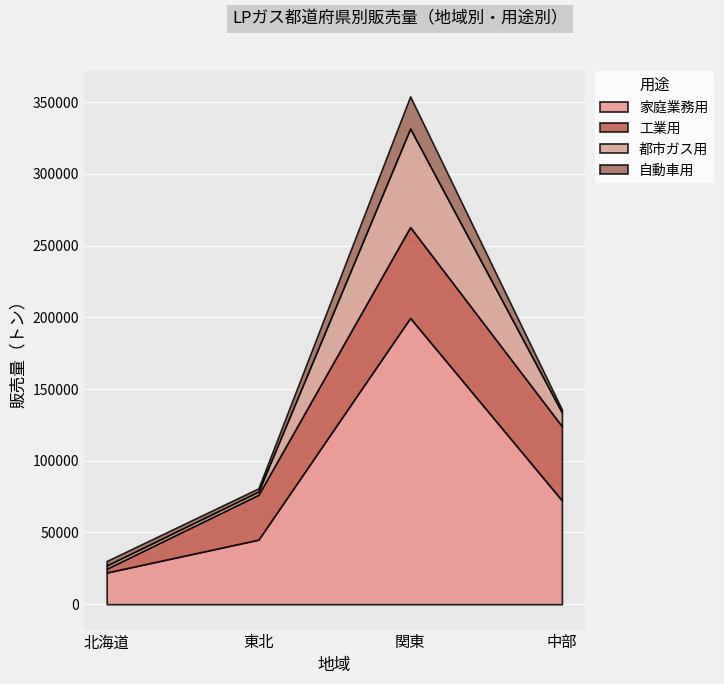

What is the label of the 3rd point from the left?

関東